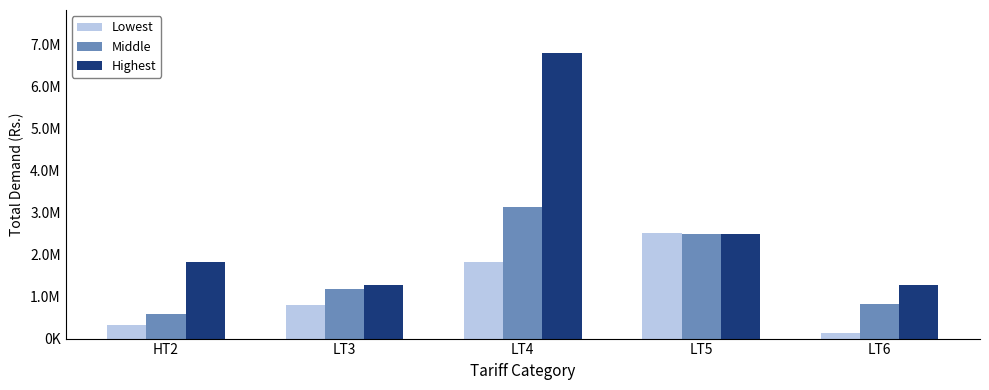

Are the bars grouped side by side (vs. stacked)?

Yes